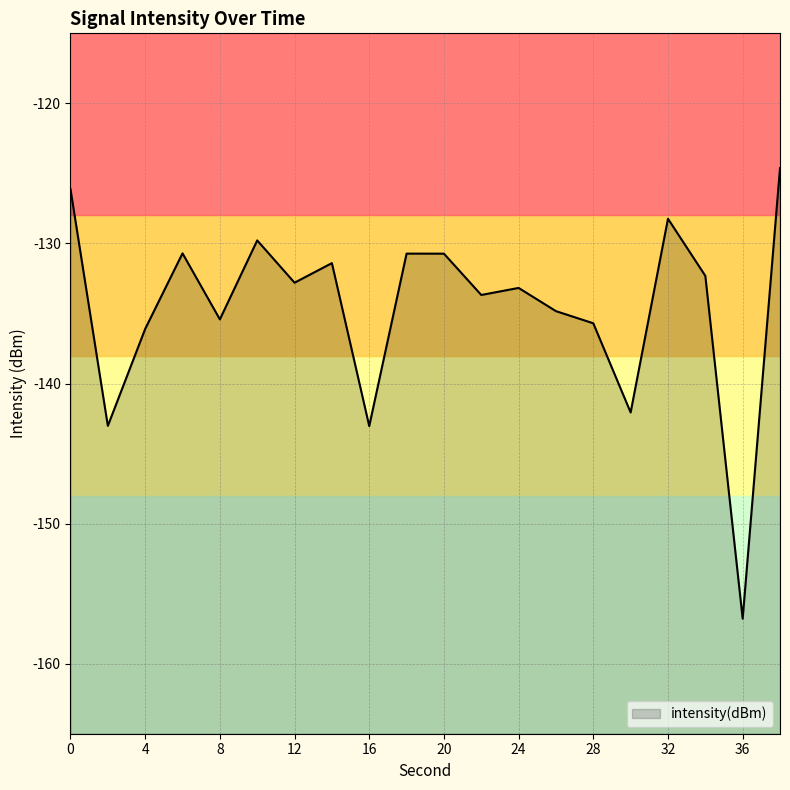

Which category has the lowest value across all series?

36